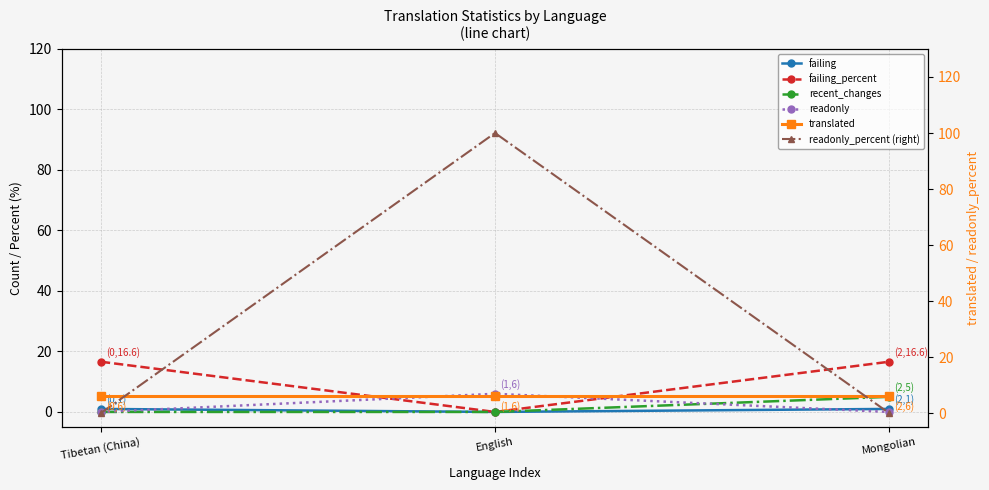

What is the average value of the failing series?

0.7